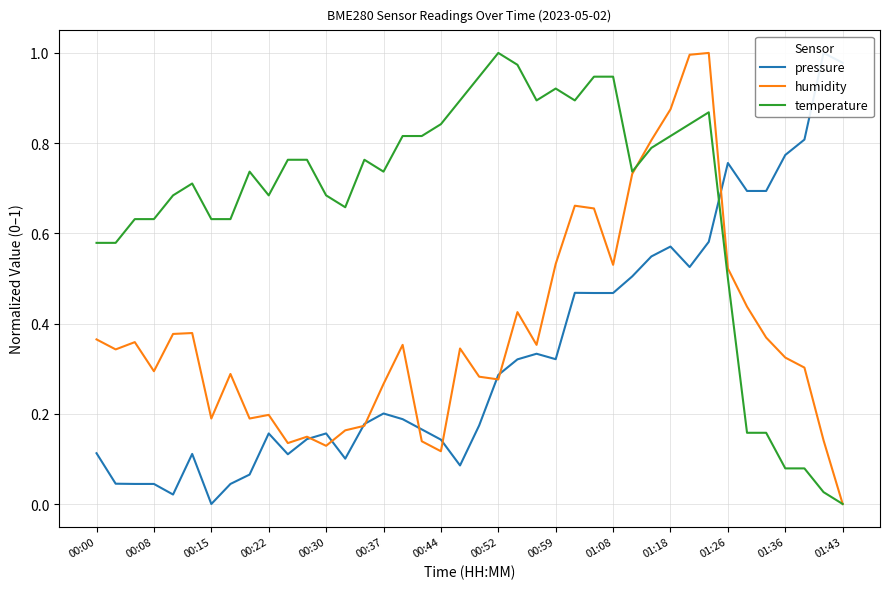

What is the average value of the temperature series?

0.7